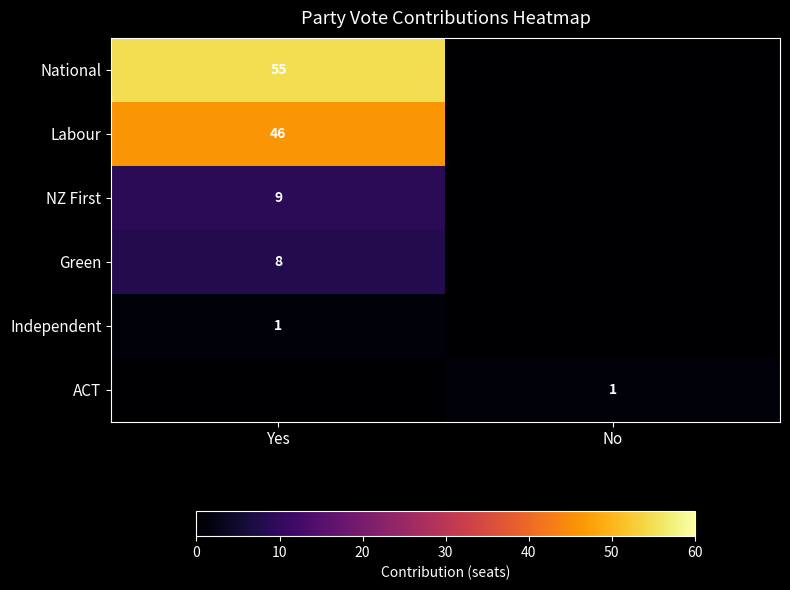

True or false: ACT has a value of 0 at No.

False